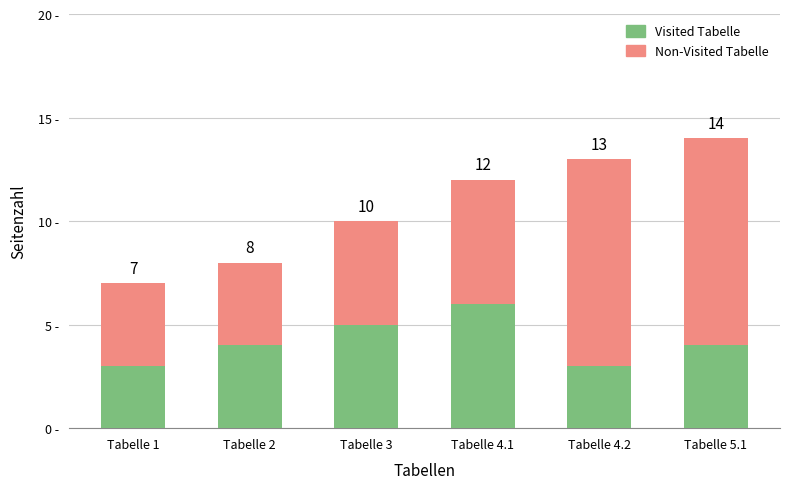

What are all the series names shown in the legend?

Visited Tabelle, Non-Visited Tabelle